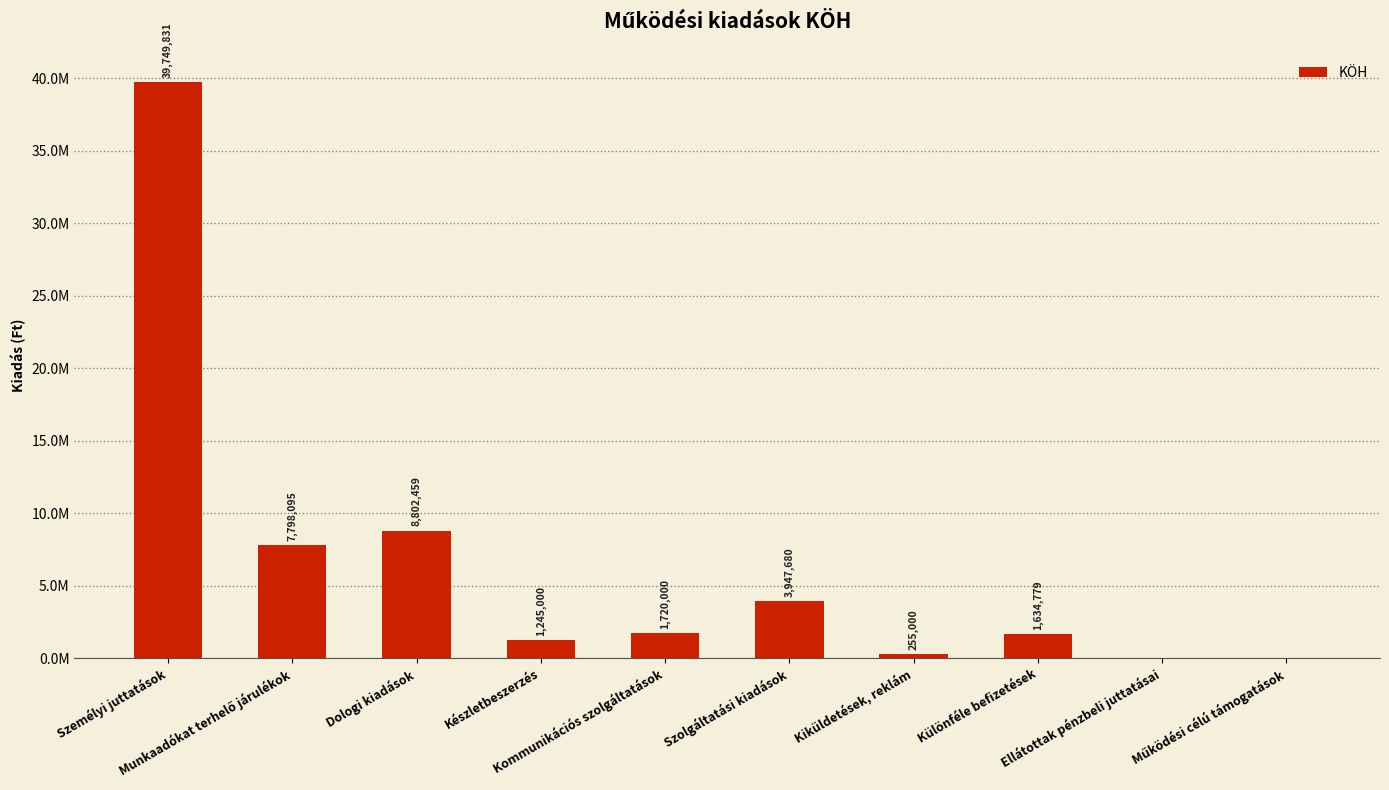

Reading right to left, what are all the values shown in this chart?

0	0	1634779	255000	3947680	1720000	1245000	8802459	7798095	39749831